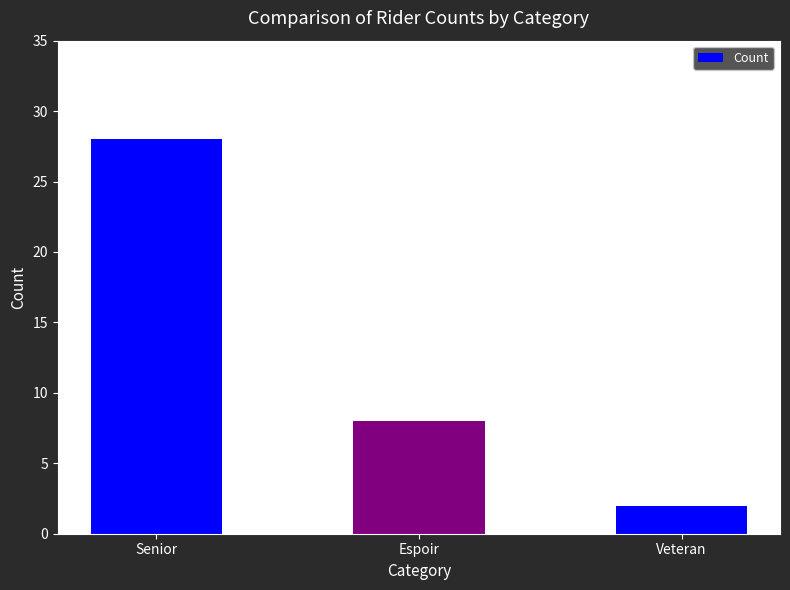

The chart shows a value of 28 at Senior. True or false?

True